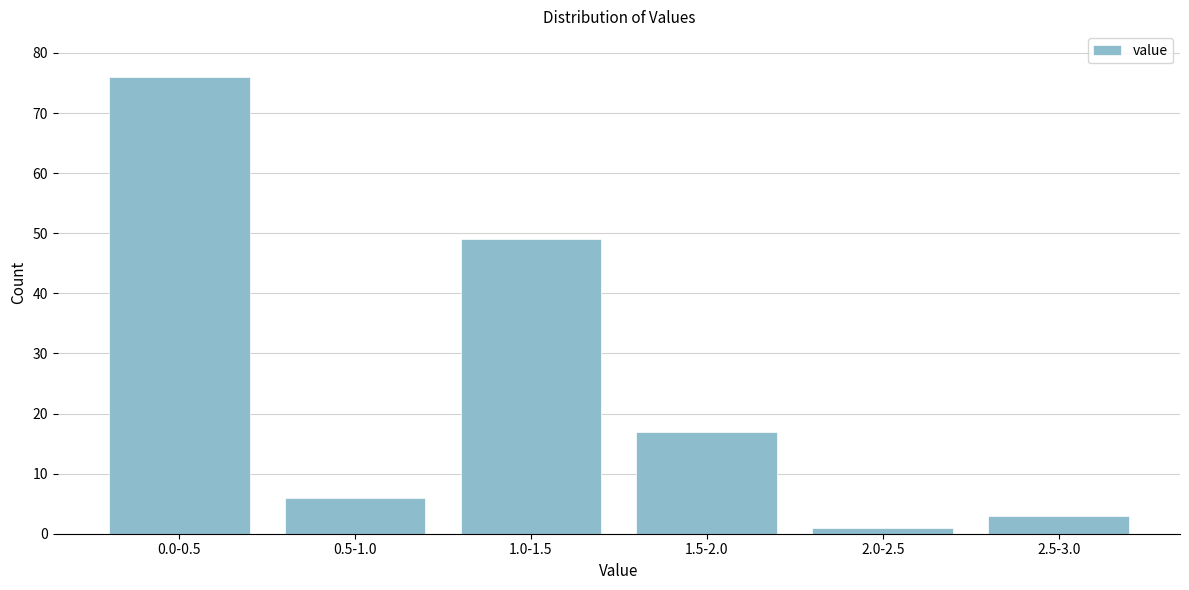

Reading left to right, what are all the values shown in this chart?

0.0-0.5=76	0.5-1.0=6	1.0-1.5=49	1.5-2.0=17	2.0-2.5=1	2.5-3.0=3